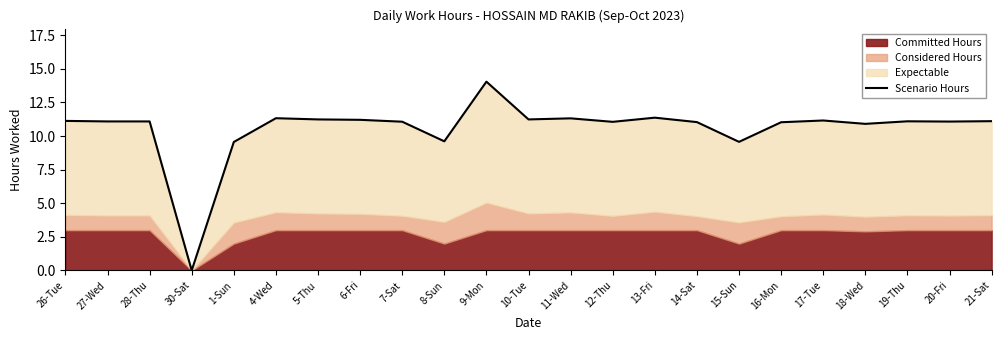

True or false: the data shows 18.4 at 26-Tue.

False